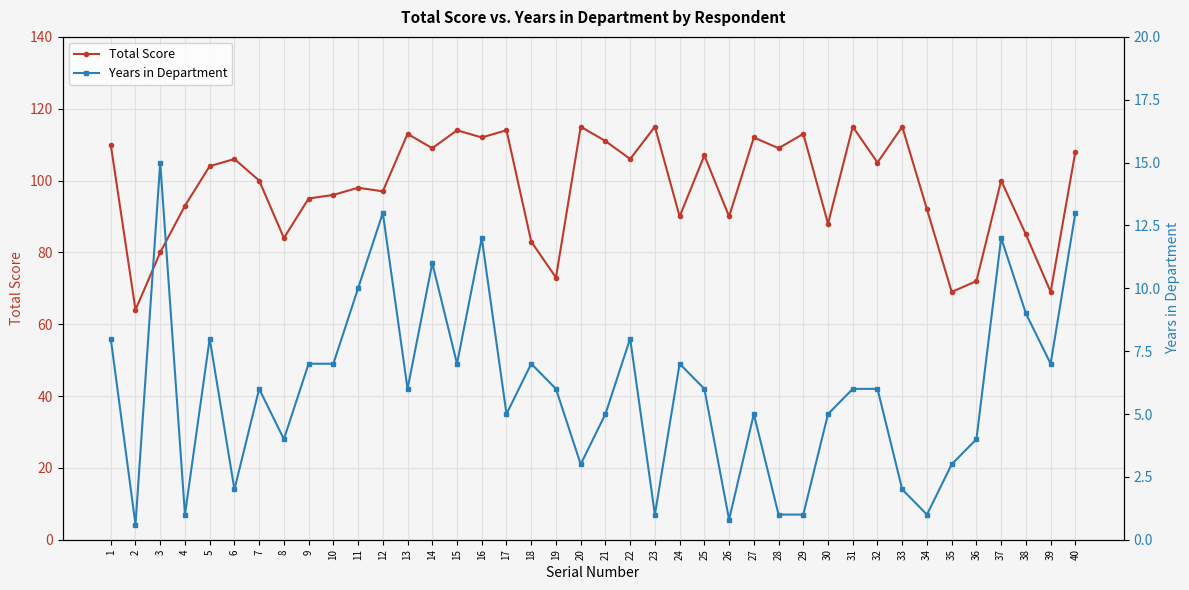

Reading right to left, transcribe all the data shown in this chart.

Total Score: 40=108.0	39=69.0	38=85.0	37=100.0	36=72.0	35=69.0	34=92.0	33=115.0	32=105.0	31=115.0	30=88.0	29=113.0	28=109.0	27=112.0	26=90.0	25=107.0	24=90.0	23=115.0	22=106.0	21=111.0	20=115.0	19=73.0	18=83.0	17=114.0	16=112.0	15=114.0	14=109.0	13=113.0	12=97.0	11=98.0	10=96.0	9=95.0	8=84.0	7=100.0	6=106.0	5=104.0	4=93.0	3=80.0	2=64.0	1=110.0
Years in Department: 40=13.0	39=7.0	38=9.0	37=12.0	36=4.0	35=3.0	34=1.0	33=2.0	32=6.0	31=6.0	30=5.0	29=1.0	28=1.0	27=5.0	26=0.8	25=6.0	24=7.0	23=1.0	22=8.0	21=5.0	20=3.0	19=6.0	18=7.0	17=5.0	16=12.0	15=7.0	14=11.0	13=6.0	12=13.0	11=10.0	10=7.0	9=7.0	8=4.0	7=6.0	6=2.0	5=8.0	4=1.0	3=15.0	2=0.6	1=8.0